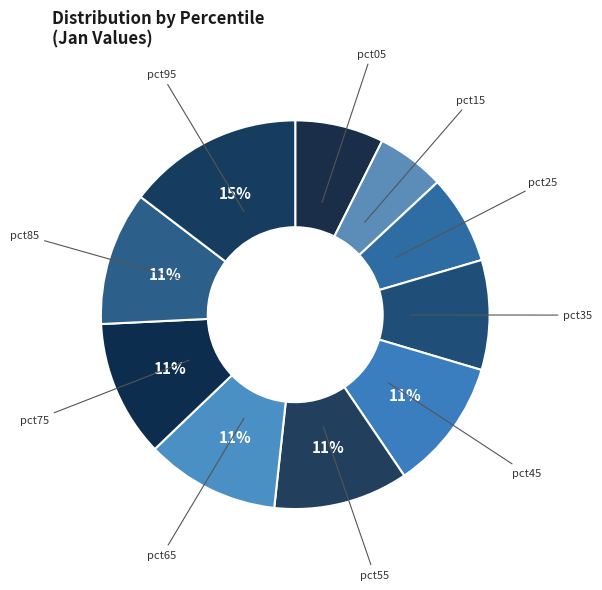

How many segments does this pie chart have?

10